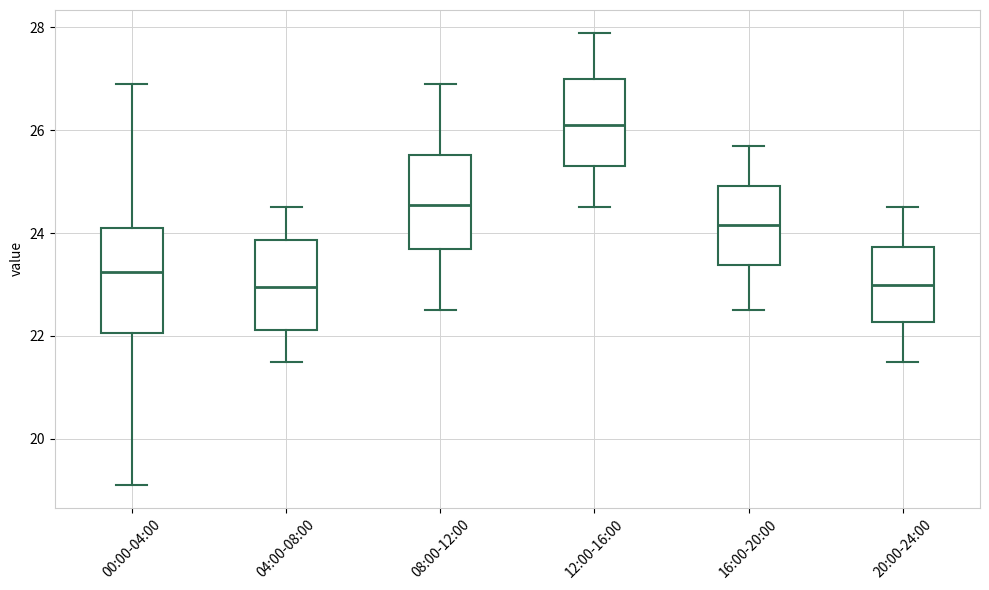

Which box is the tallest, from its lower edge to its upper edge?

00:00-04:00